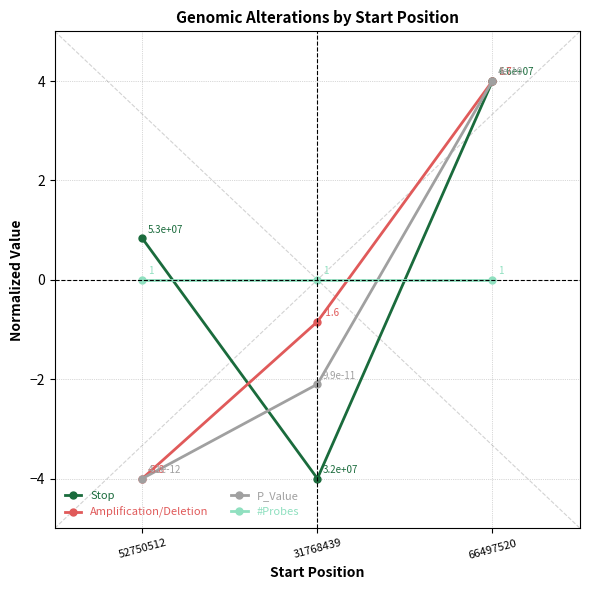

What is the difference between the maximum and minimum values in the Amplification/Deletion series?

8.0